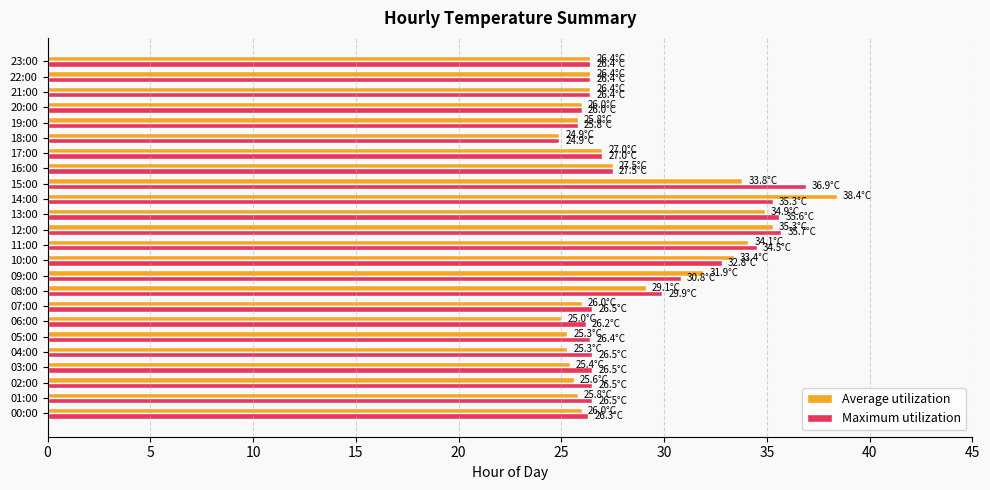

Which category has the highest value across all series?

14:00